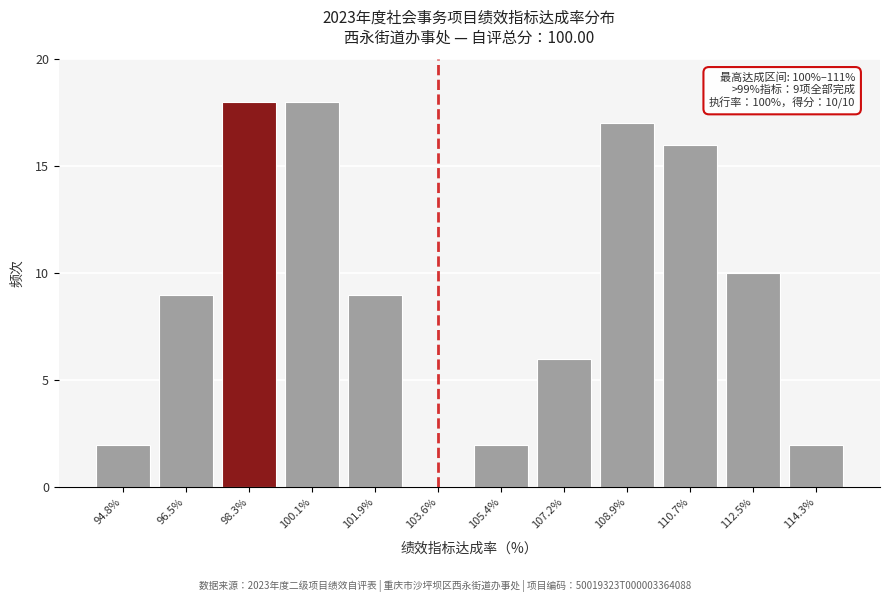

Reading left to right, transcribe all the data shown in this chart.

94.8%=2	96.5%=9	98.3%=18	100.1%=18	101.9%=9	103.6%=0	105.4%=2	107.2%=6	108.9%=17	110.7%=16	112.5%=10	114.3%=2